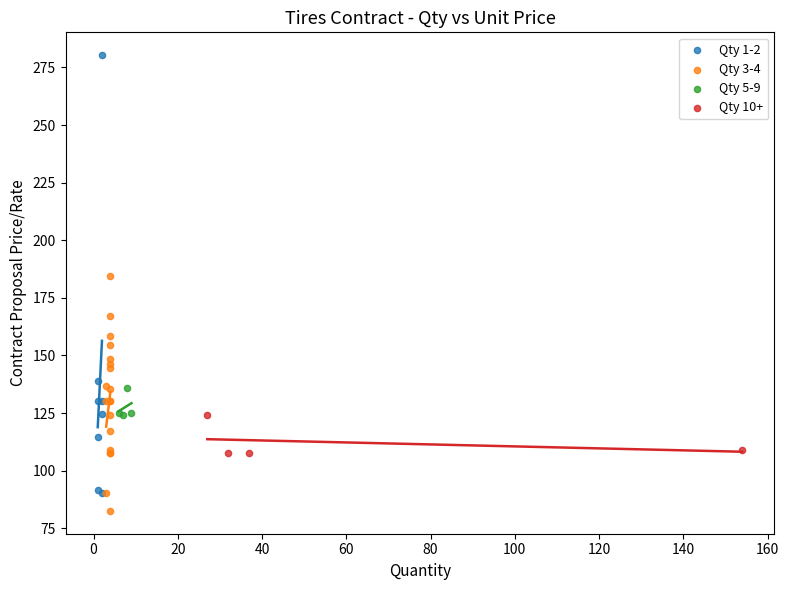

Which series has the largest Y range (max minus min)?

Qty 1-2